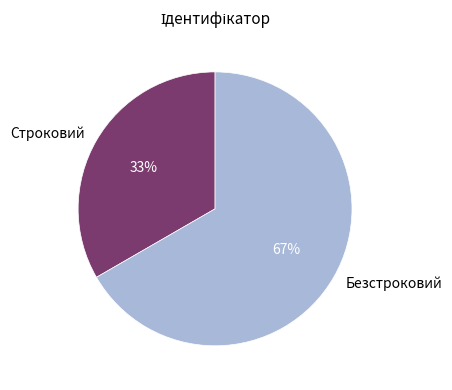

Do Строковий and Безстроковий together represent more than half of the pie?

Yes